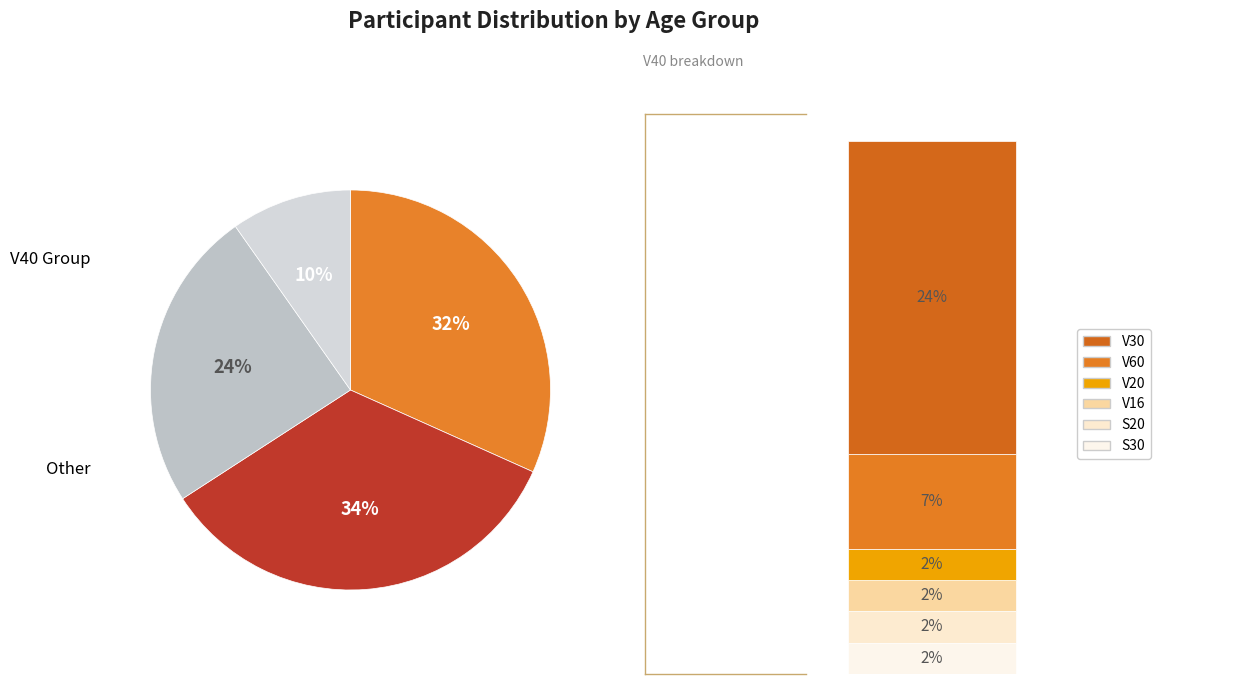

Is V40 the majority of the pie?

No